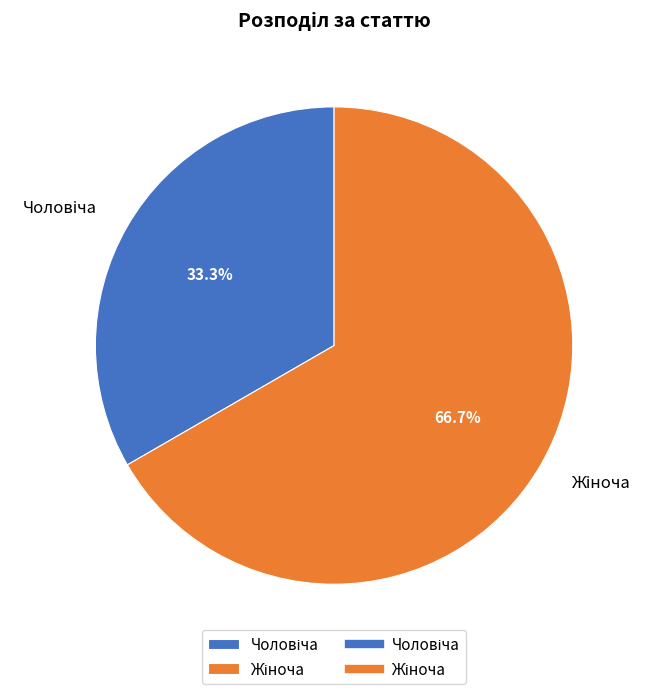

What percentage is NOT represented by Жіноча?

33.3%